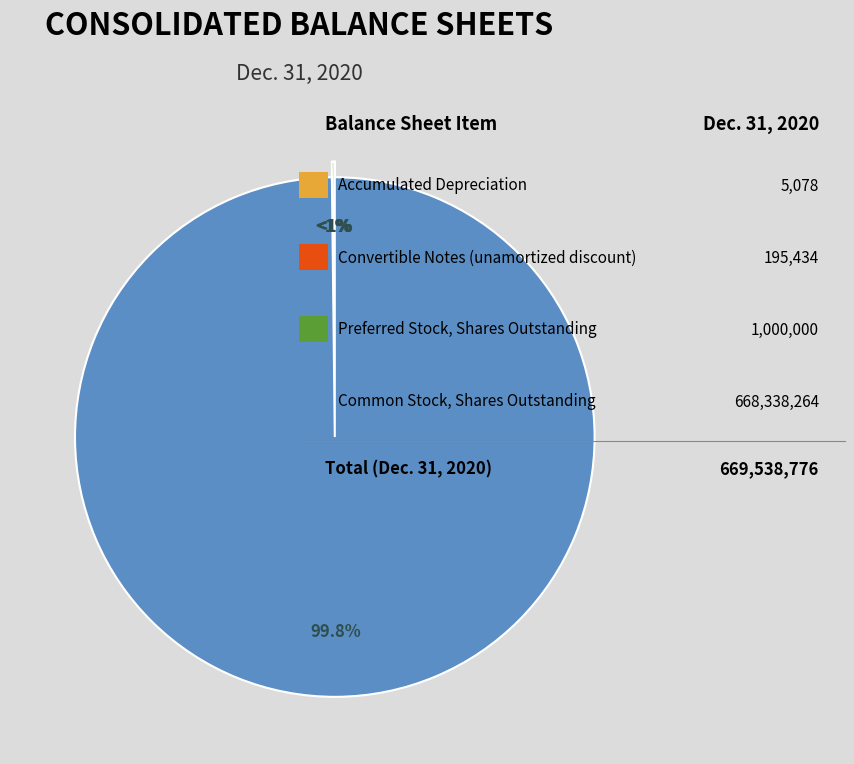

How many segments does this pie chart have?

4